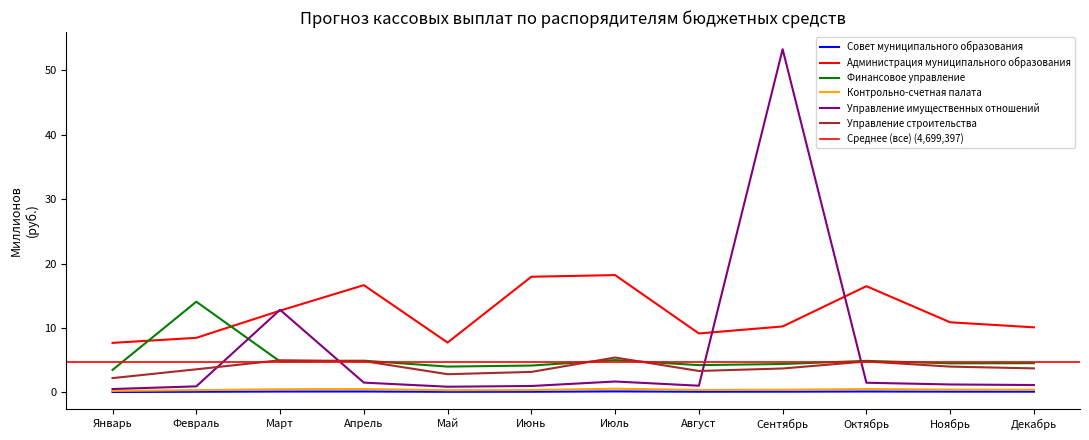

Which series has the largest total across all categories?

Администрация муниципального образования